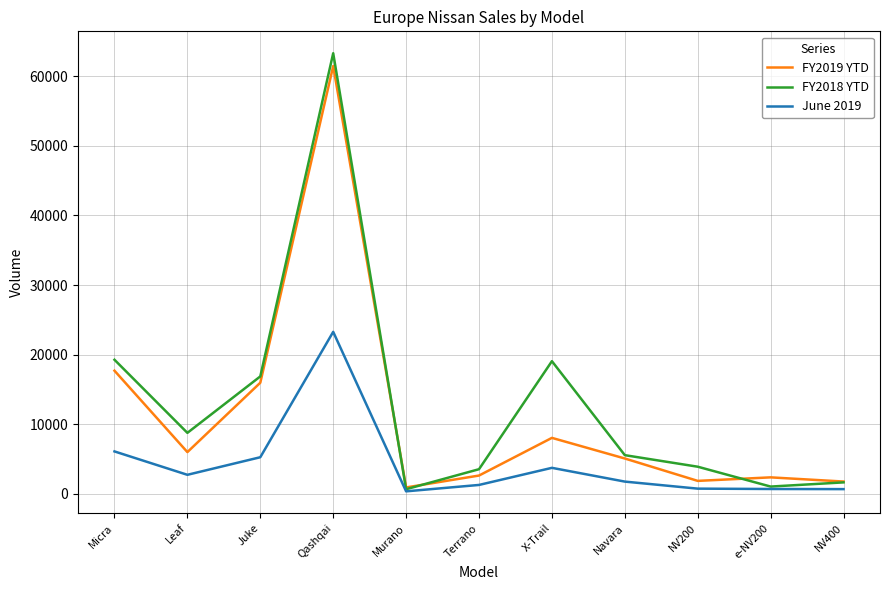

At which category does the chart reach its peak across all series?

Qashqai